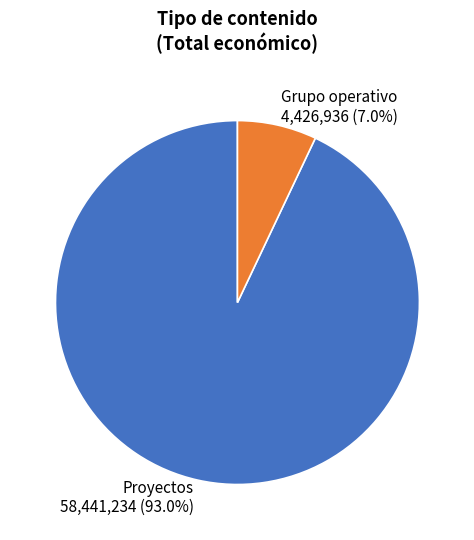

Between Grupo operativo 4,426,936 (7.0%) and Proyectos 58,441,234 (93.0%), which is larger?

Proyectos 58,441,234 (93.0%)